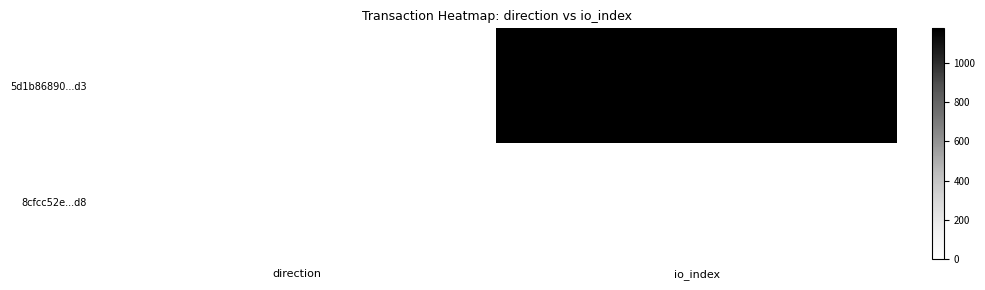

The value of 8cfcc52e...d8 at direction is 0. True or false?

False